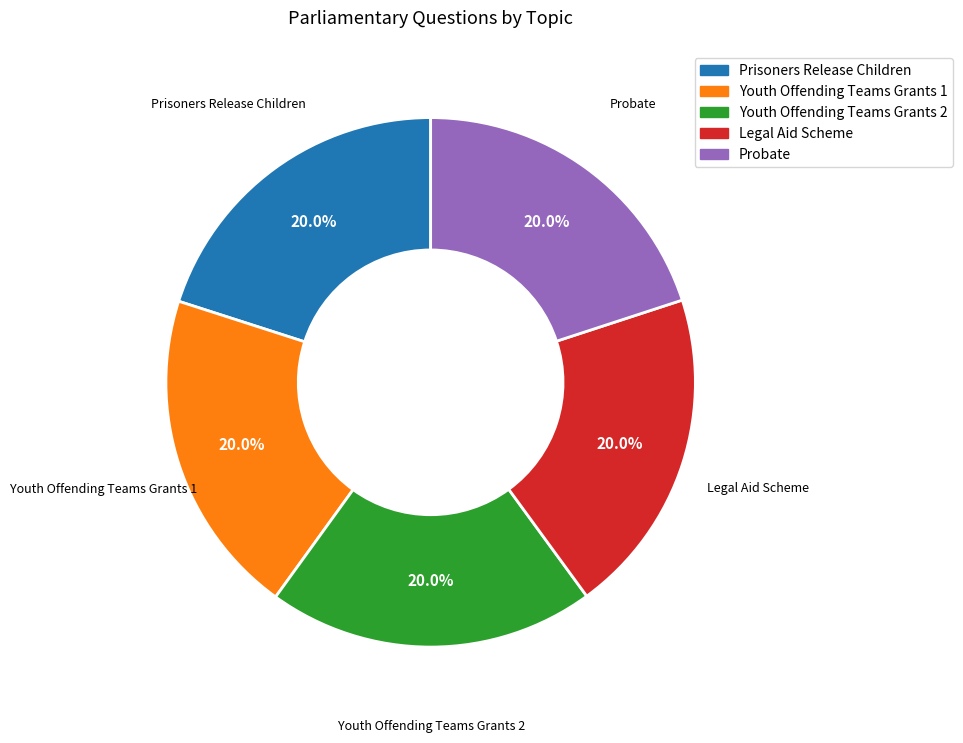

Is there a majority slice in this chart?

No